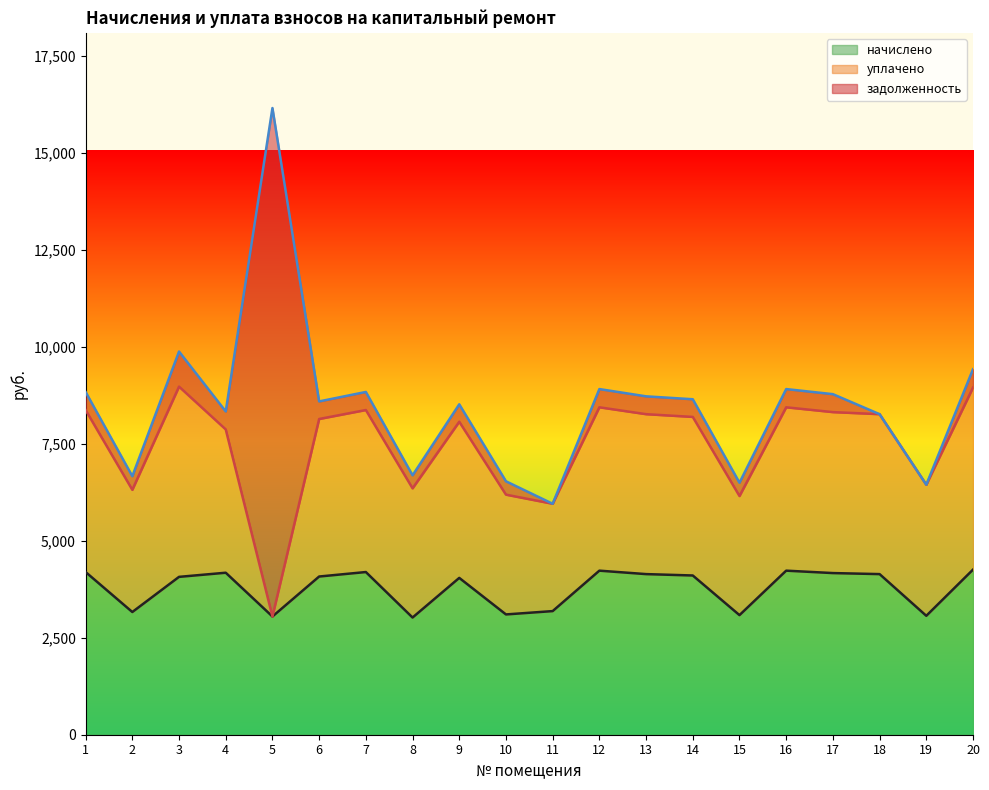

True or false: уплачено and начислено cross at least once.

True